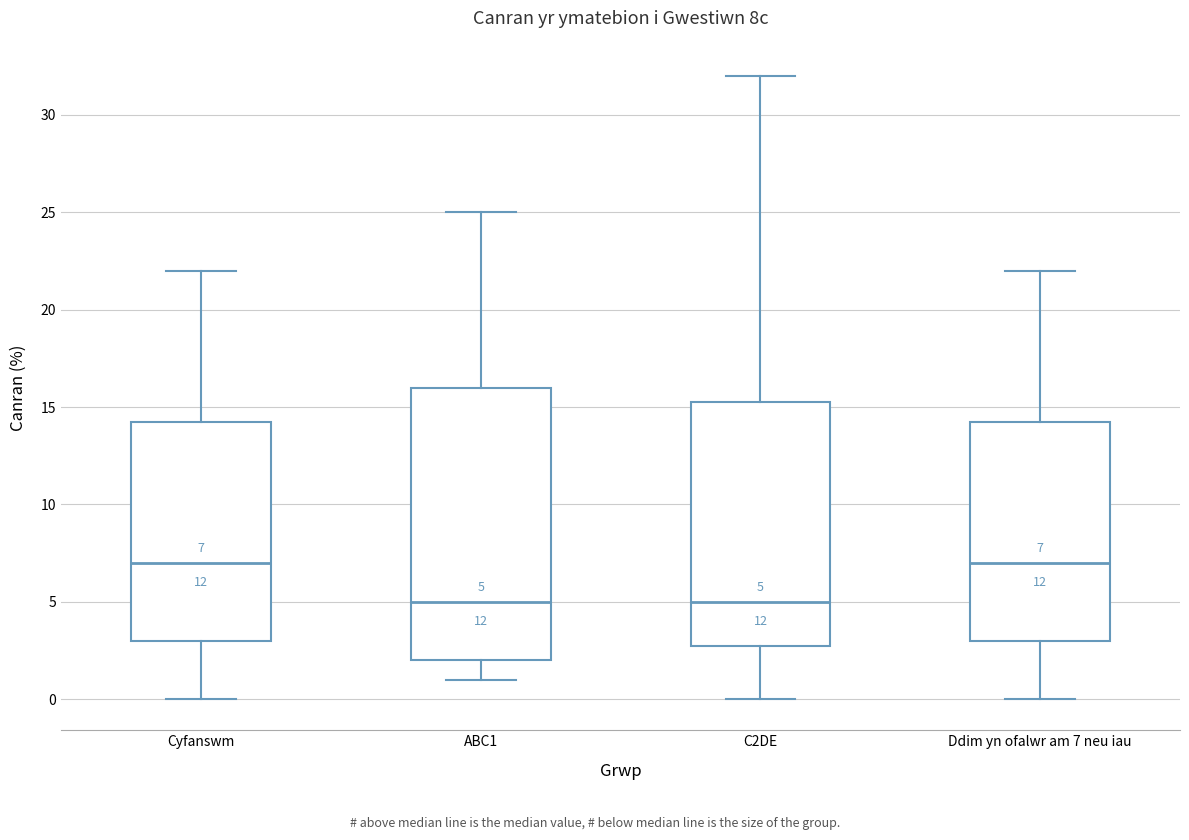

Comparing the boxes themselves (not the whiskers), which one is the tallest?

ABC1